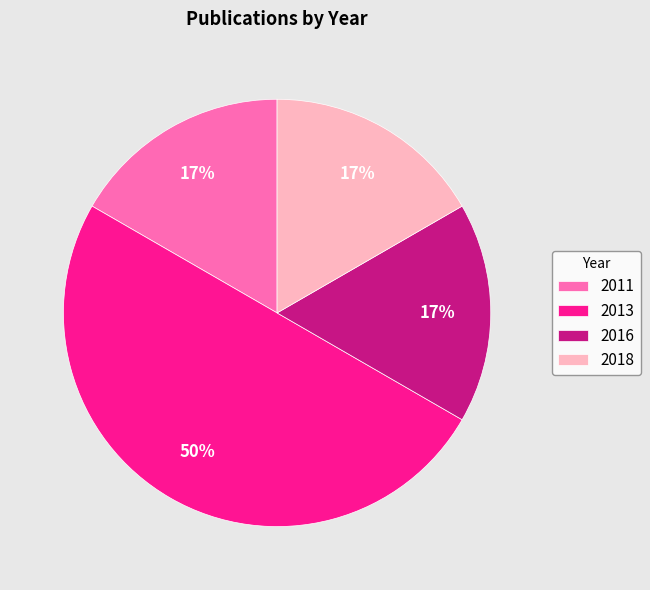

Which category has the biggest portion of the pie?

2013